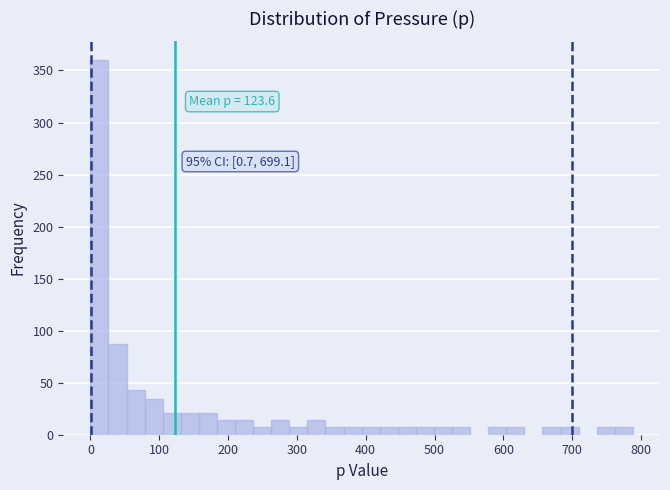

Read against the x-axis, roughly where is the centre of the tallest bar?

10